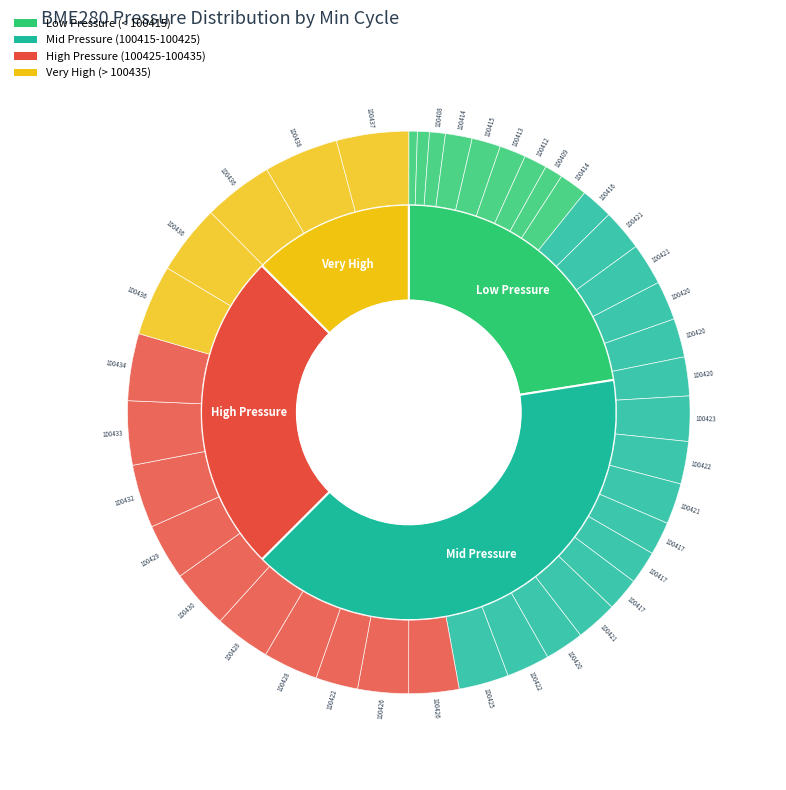

Does 1253 represent more than half of the total?

No